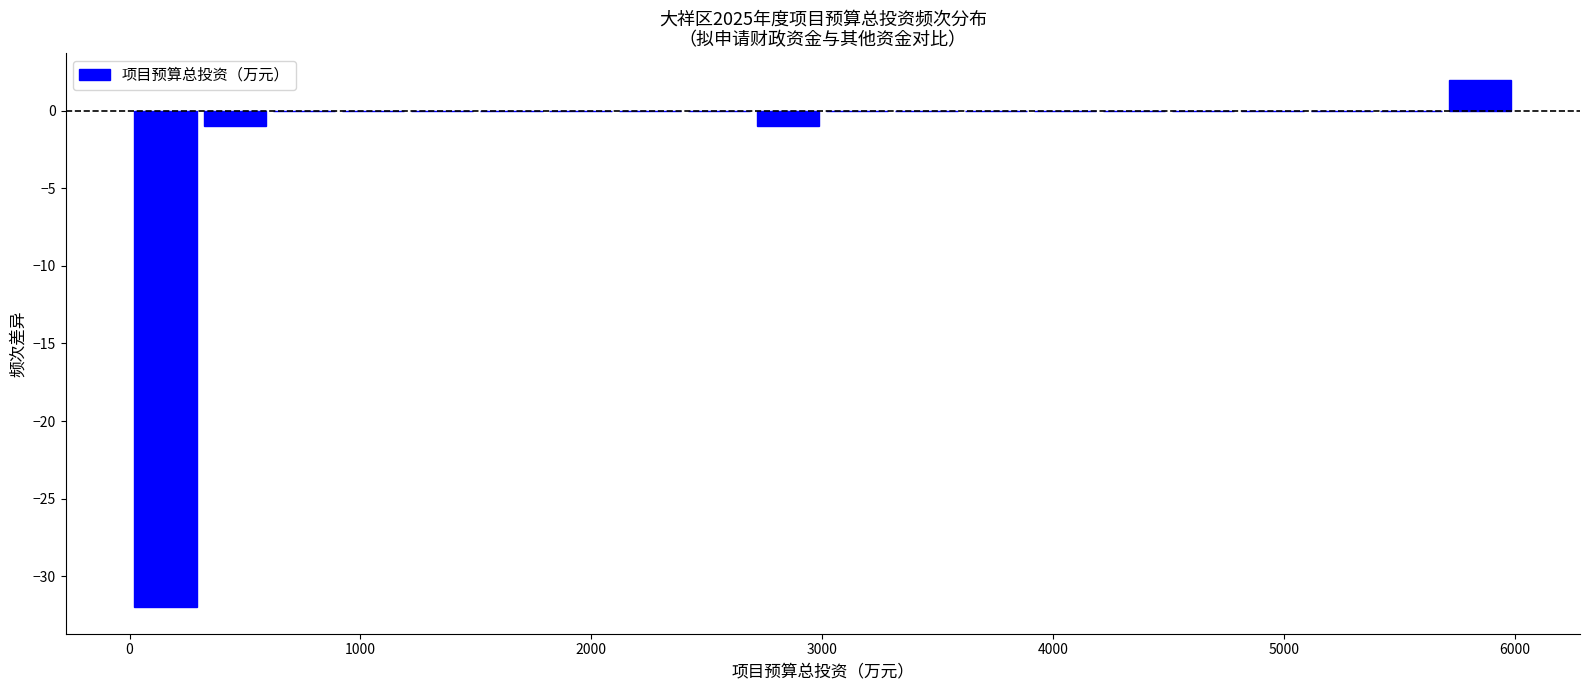

Around what value on the x-axis is the tallest bar? Give the approximate position of its centre, as read against the axis.

5900